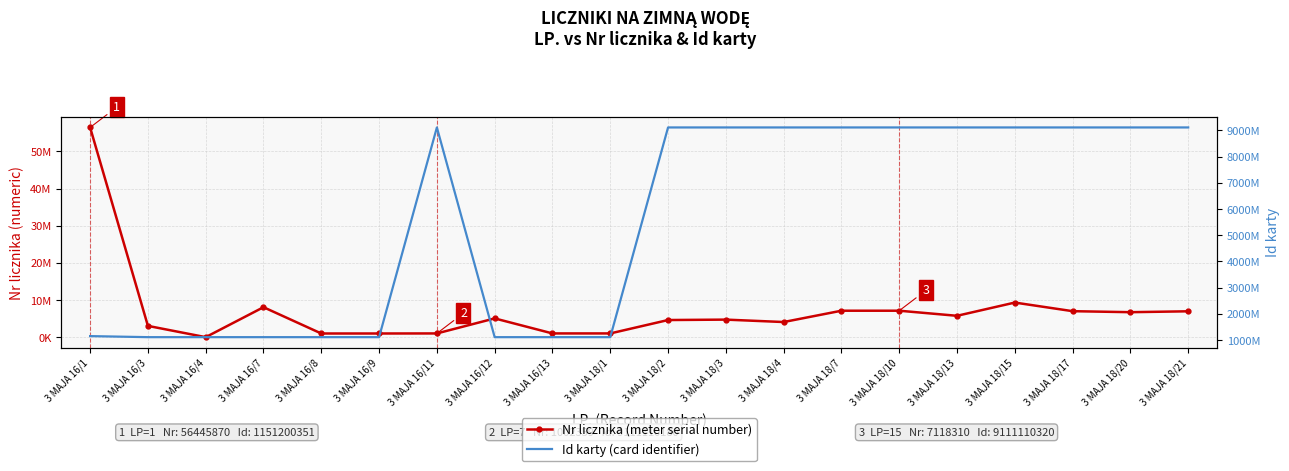

Which series has the largest range (max minus min)?

Id karty (card identifier)